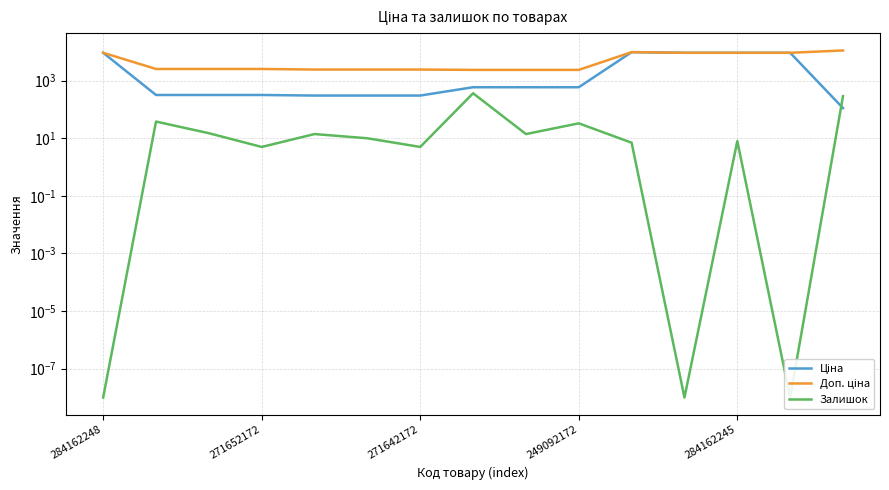

Reading left to right, list all the values displayed in this chart.

Ціна: 9290.5	318.3	318.3	318.3	304.1	304.1	304.1	591.6	591.6	591.6	9775.5	9290.5	9290.5	9290.5	111.8
Доп. ціна: 9290.5	2546.4	2546.4	2546.4	2432.8	2432.8	2432.8	2366.5	2366.5	2366.5	9775.5	9290.5	9290.5	9290.5	11182.0
Залишок: 0.0	38.0	15.0	5.0	14.0	10.0	5.0	365.0	14.0	33.0	7.0	0.0	8.0	0.0	289.0